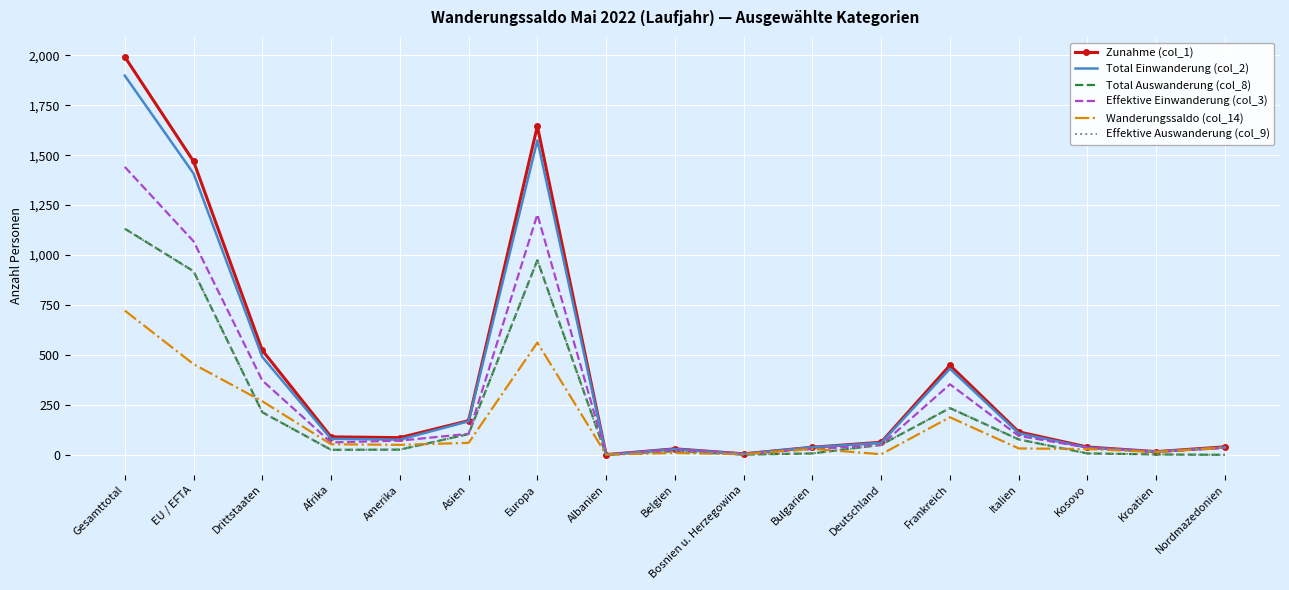

The value of Effektive Auswanderung (col_9) at Albanien is -671. True or false?

False